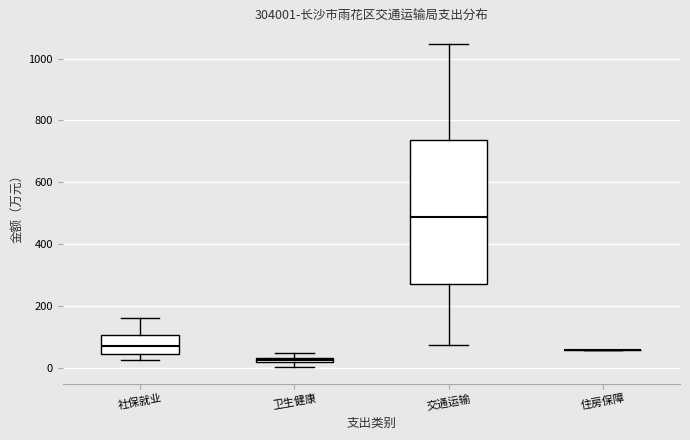

Which box is the tallest, from its lower edge to its upper edge?

交通运输